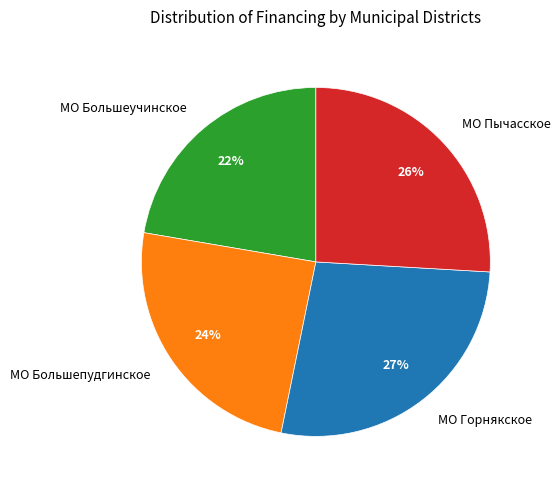

Rank the categories by value from highest to lowest.

МО Горнякское, МО Пычасское, МО Большепудгинское, МО Большеучинское